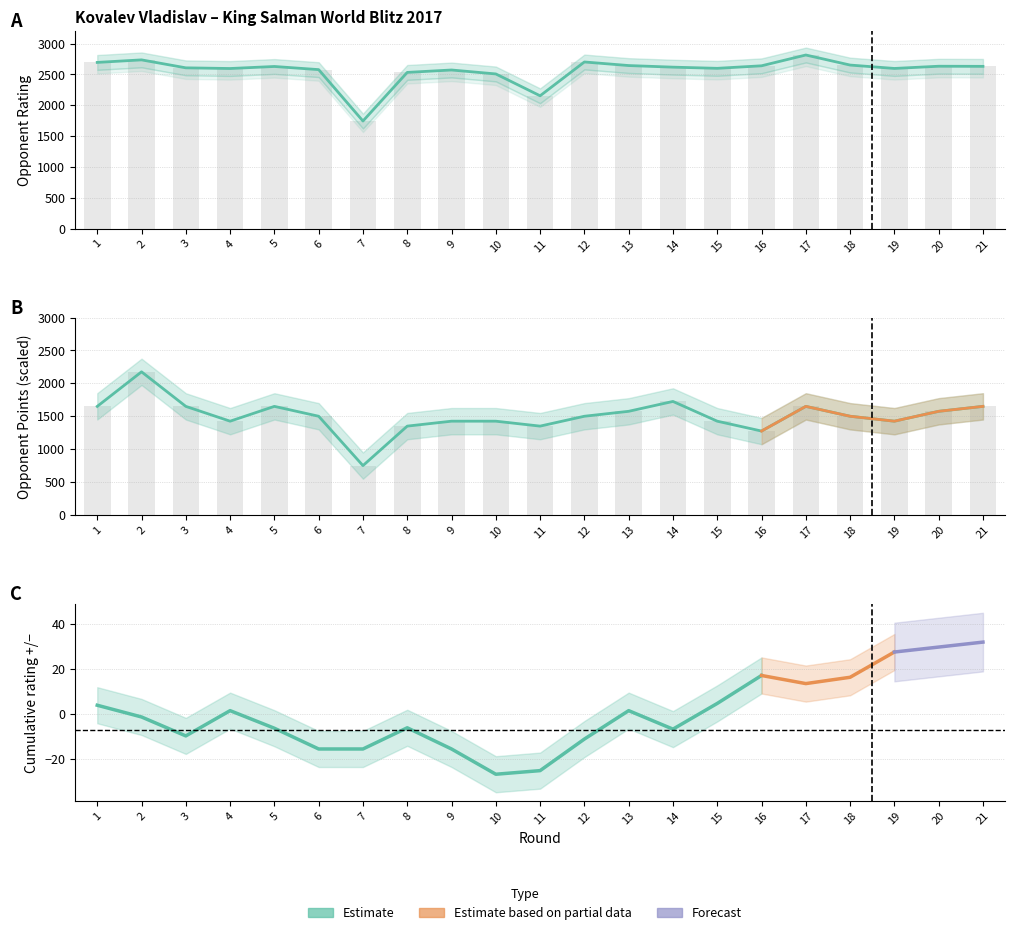

Reading right to left, extract all data points from this chart.

Opponent Rating: 2631	2633	2597	2652	2815	2640	2599	2618	2644	2702	2154	2508	2572	2533	1745	2578	2629	2596	2607	2736	2695
Opponent Points: 1650	1575	1425	1500	1650	1275	1425	1725	1575	1500	1350	1425	1425	1350	750	1500	1650	1425	1650	2175	1650